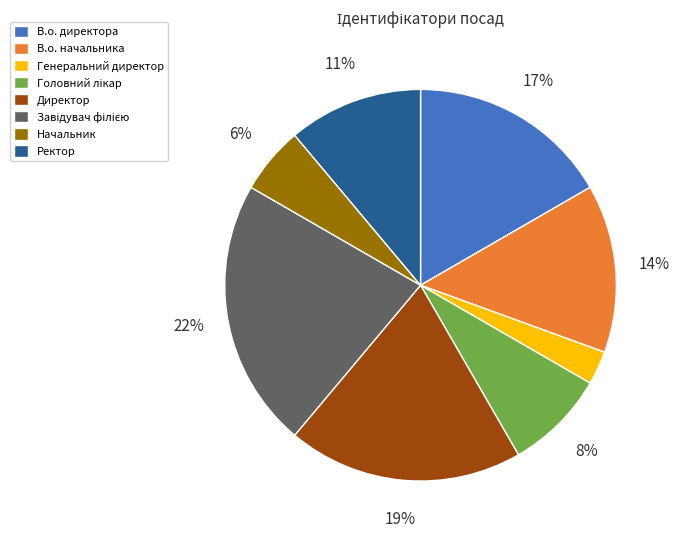

Approximately how many times larger is the value at В.о. директора compared to В.о. начальника?

1.2